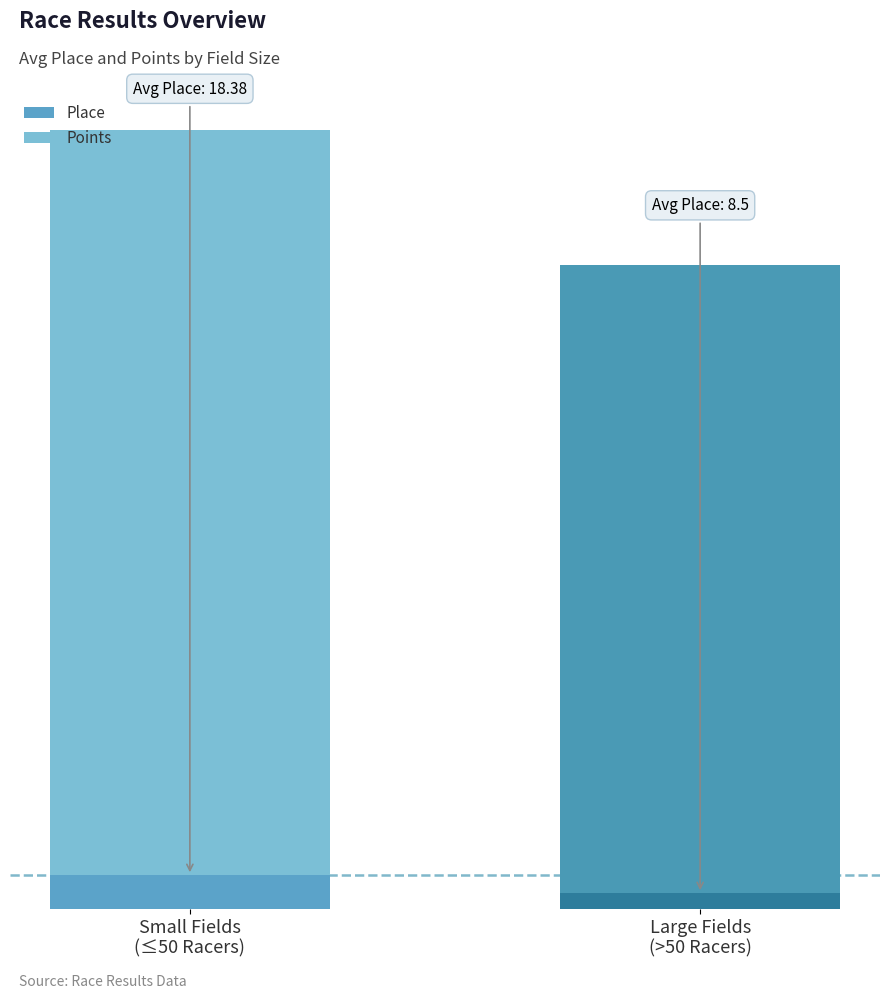

What are all the series names shown in the legend?

Place, Points